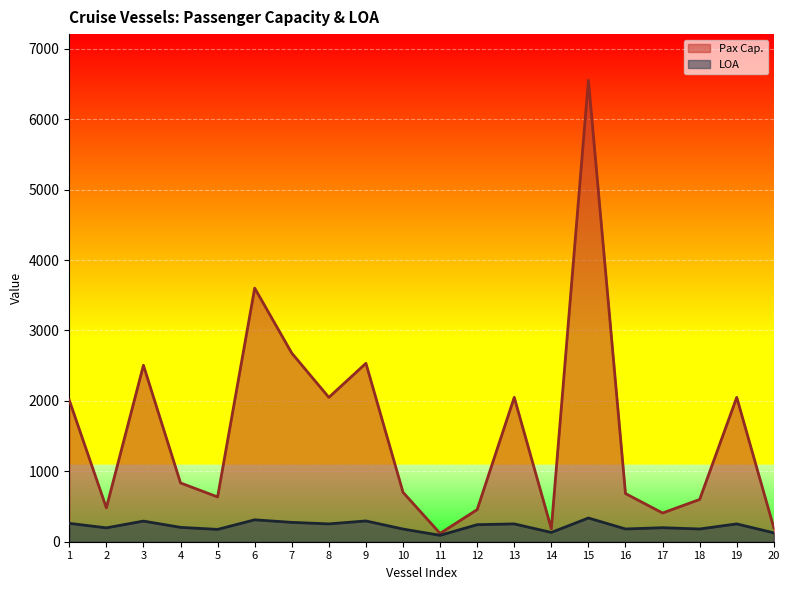

True or false: LOA and Pax Cap. intersect in this chart.

False